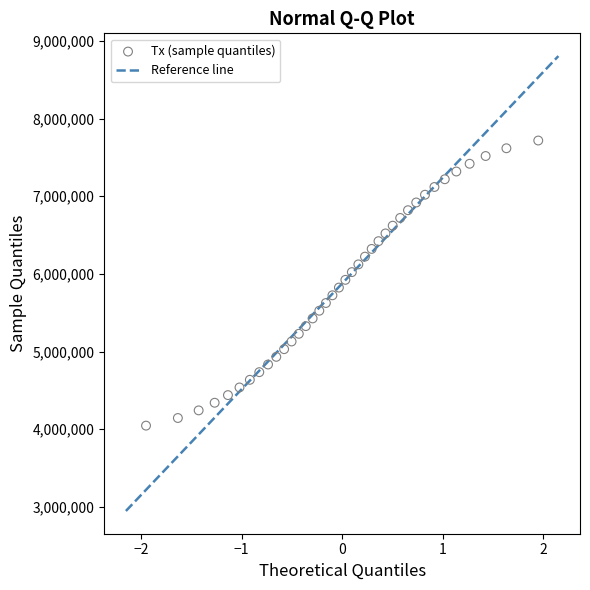

What is the range of X values (max minus min)?

3.9